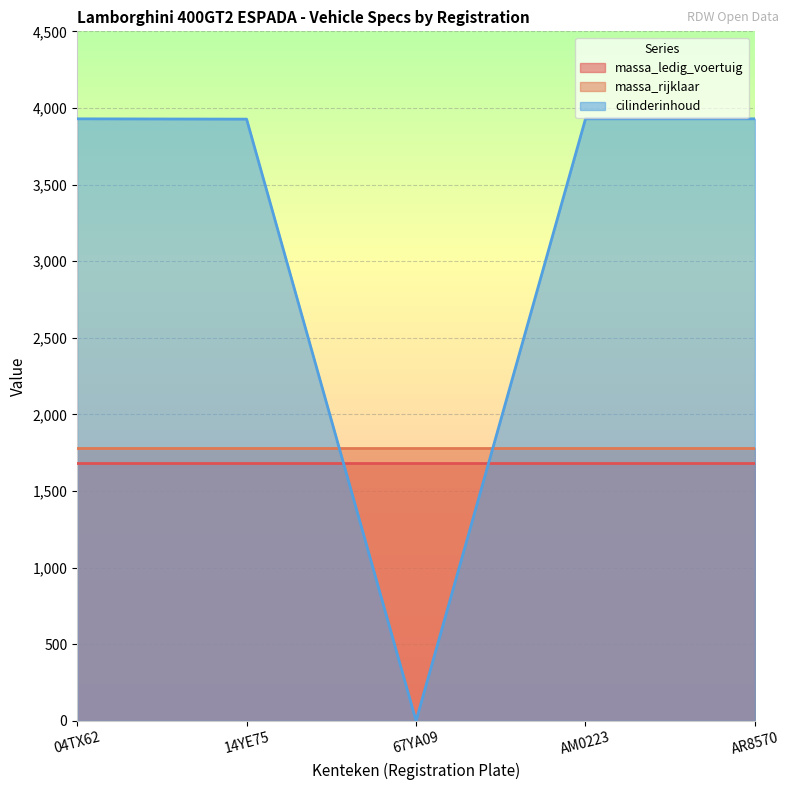

The value of massa_ledig_voertuig at 04TX62 is 1680. True or false?

True